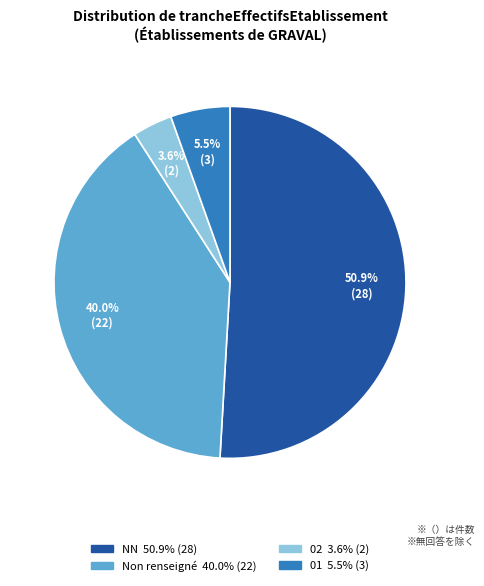

Does any single category account for the majority?

Yes